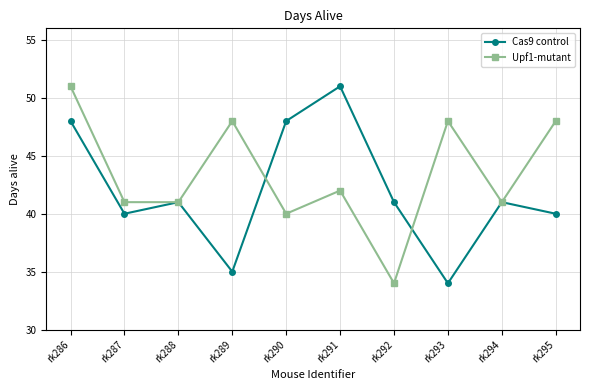

How many lines are shown in the chart?

2